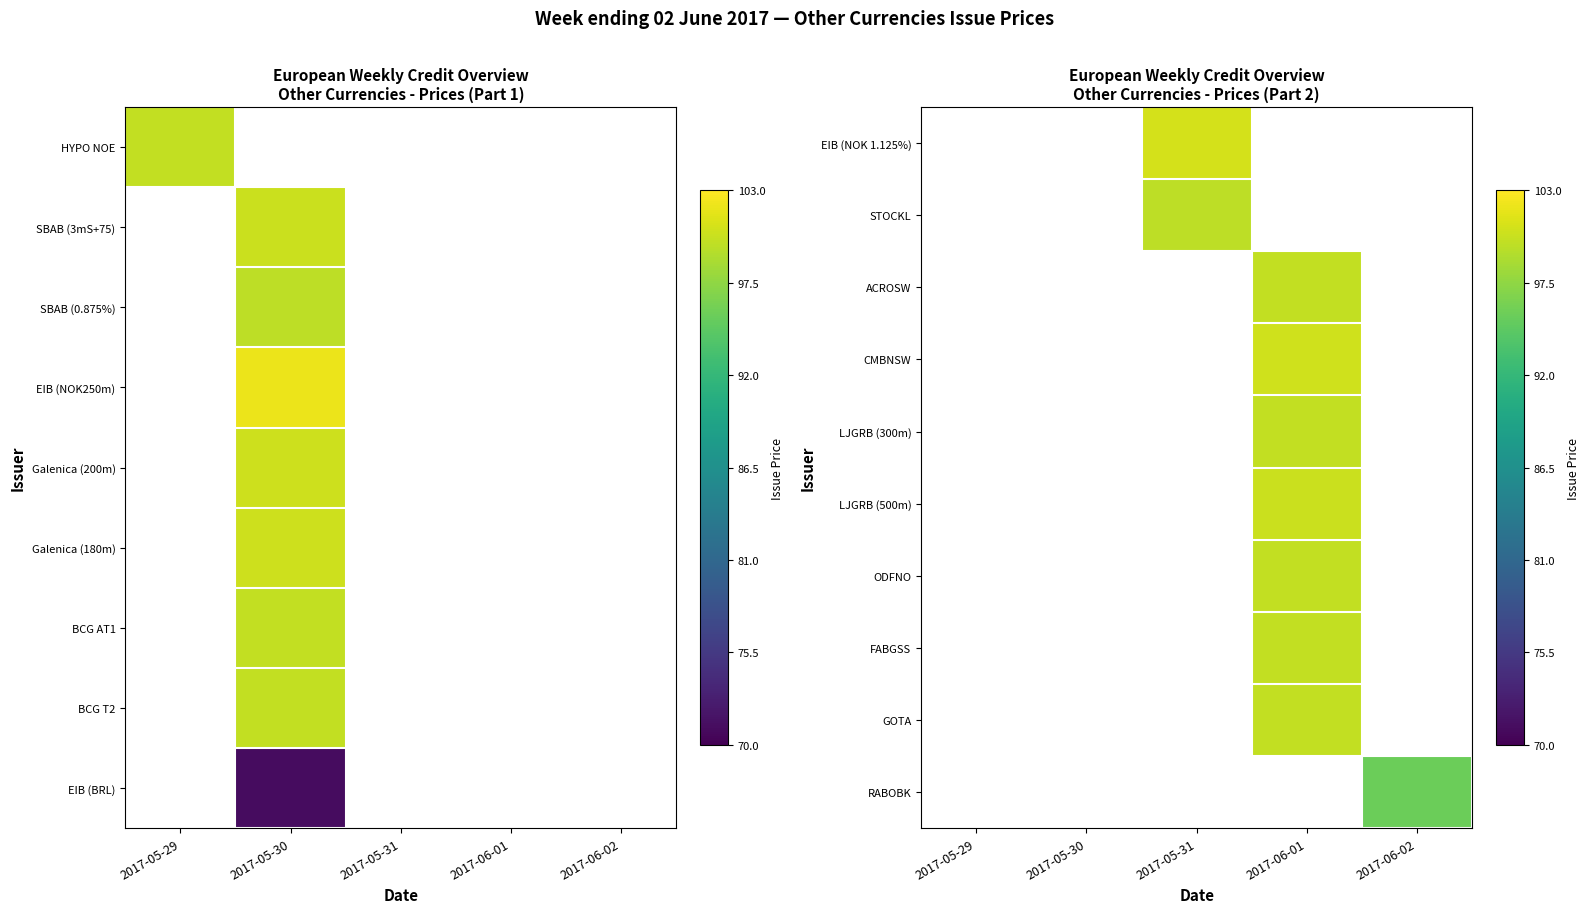

Between 2017-05-30 and 2017-05-31, which is larger?

2017-05-31